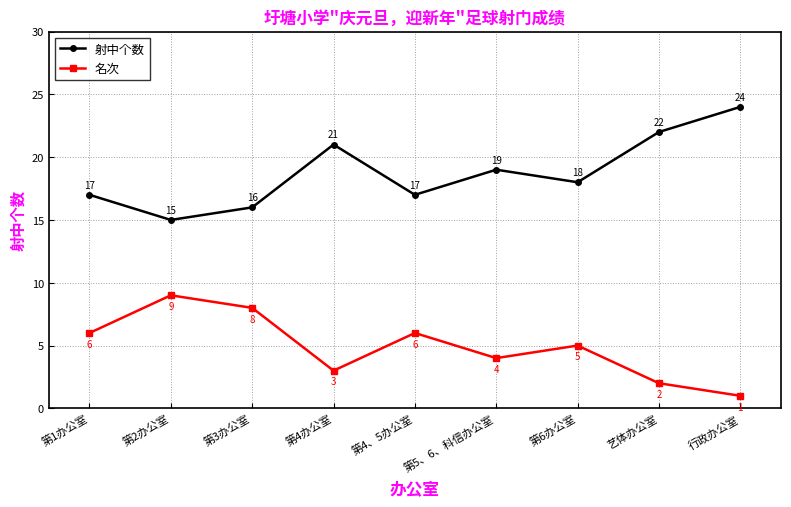

How many 射中个数 values are between 17 and 21?

5